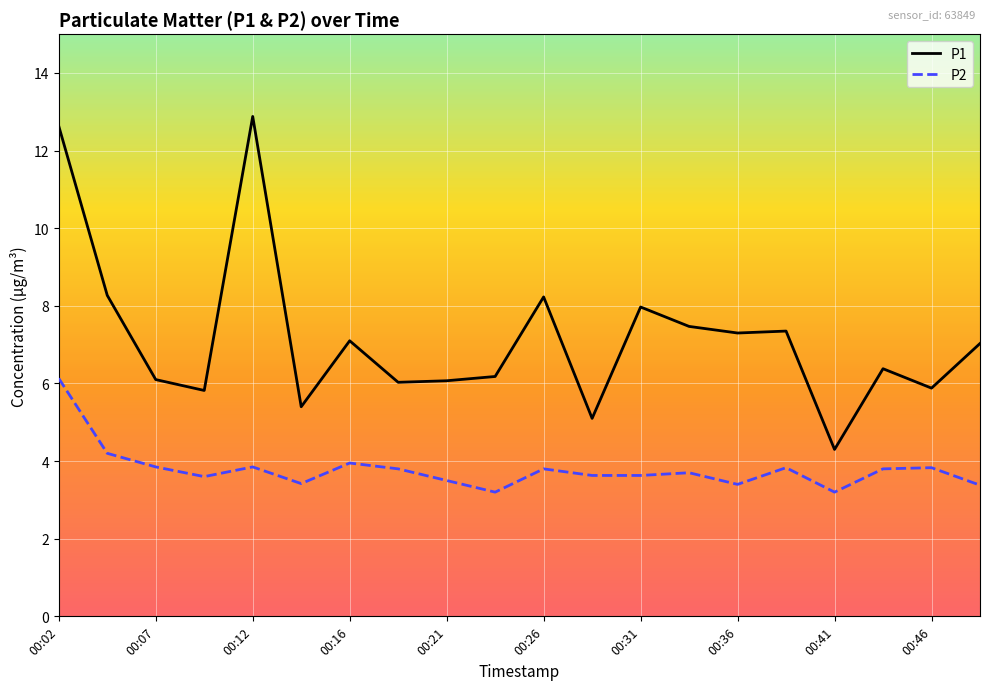

Which series has the largest total across all categories?

P1